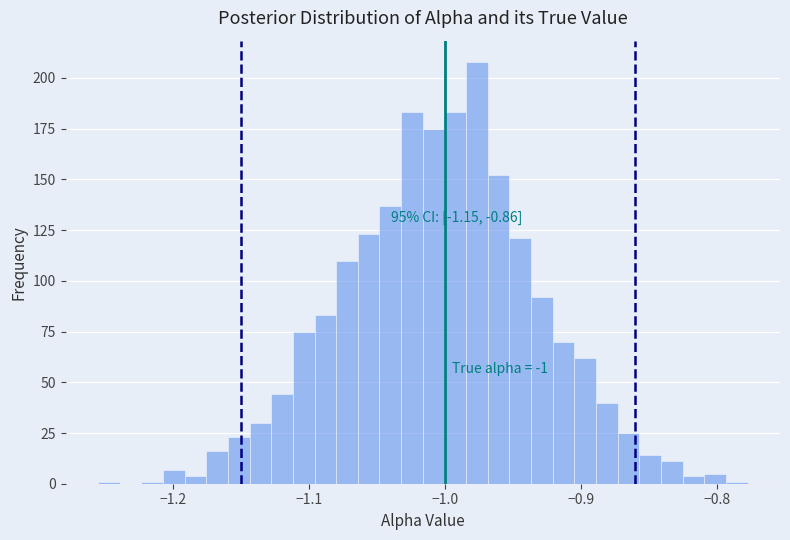

Around what value on the x-axis is the tallest bar? Give the approximate position of its centre, as read against the axis.

-0.98